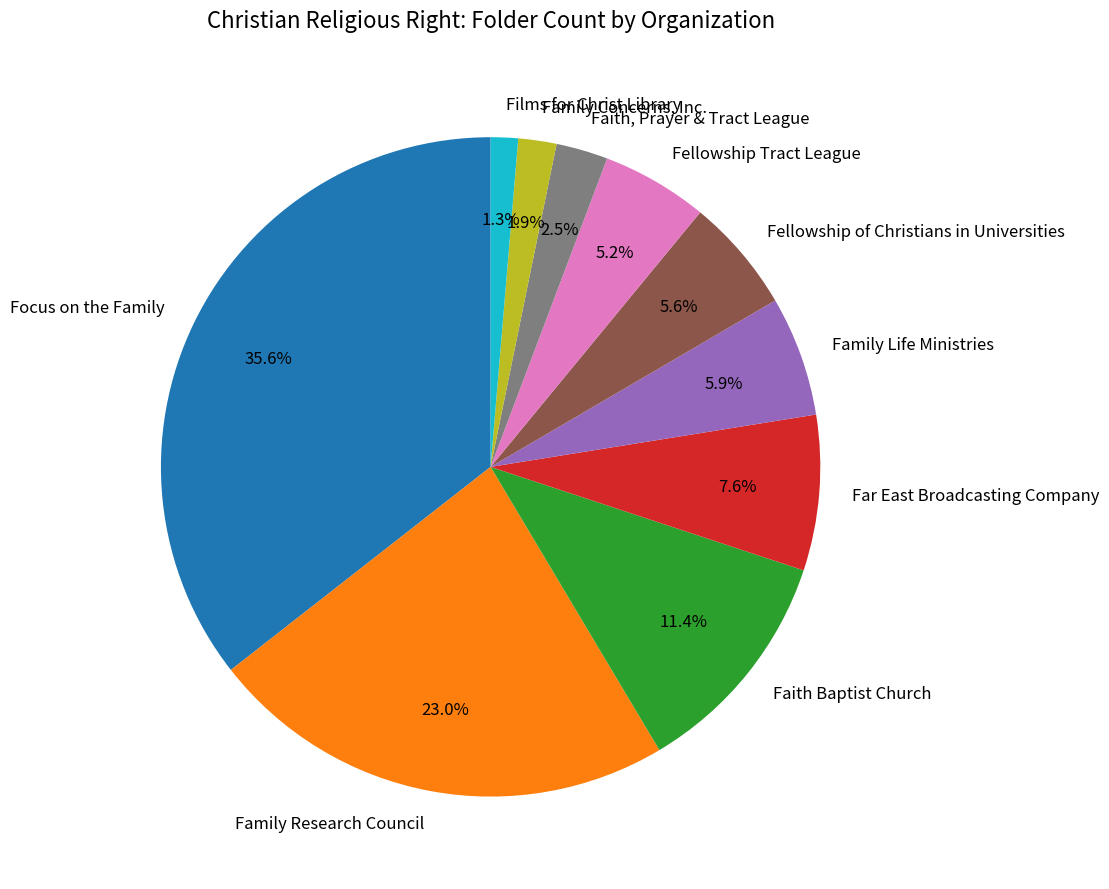

True or false: Faith Baptist Church accounts for 3% of the total.

False